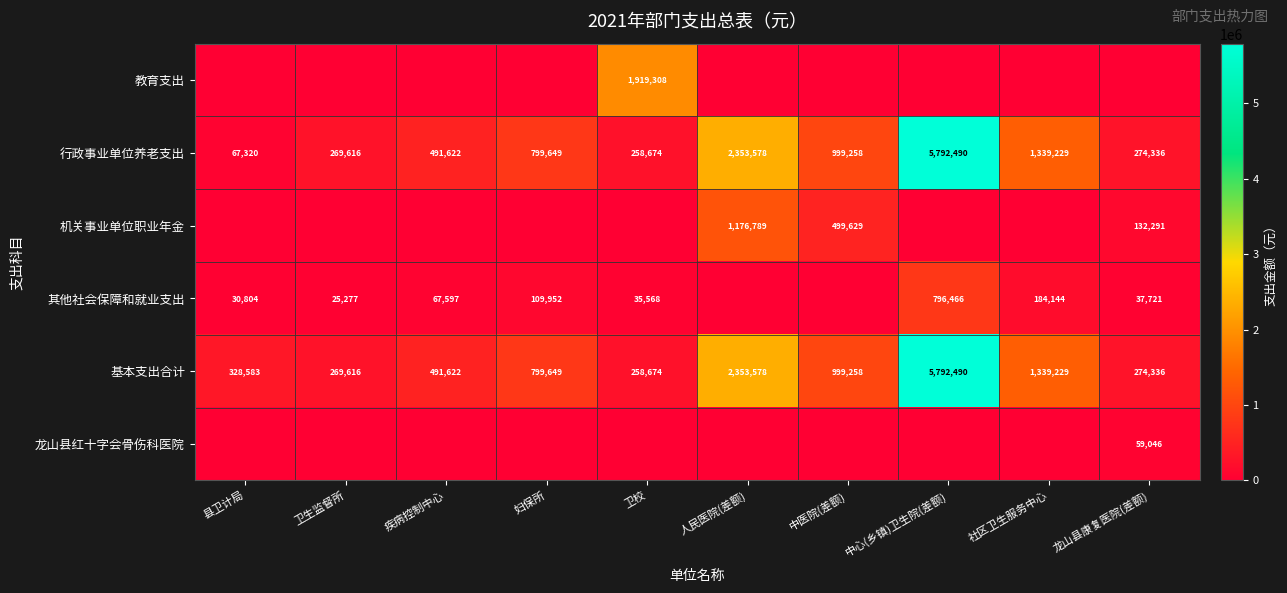

What is the average value of the 行政事业单位养老支出 series?

1264577